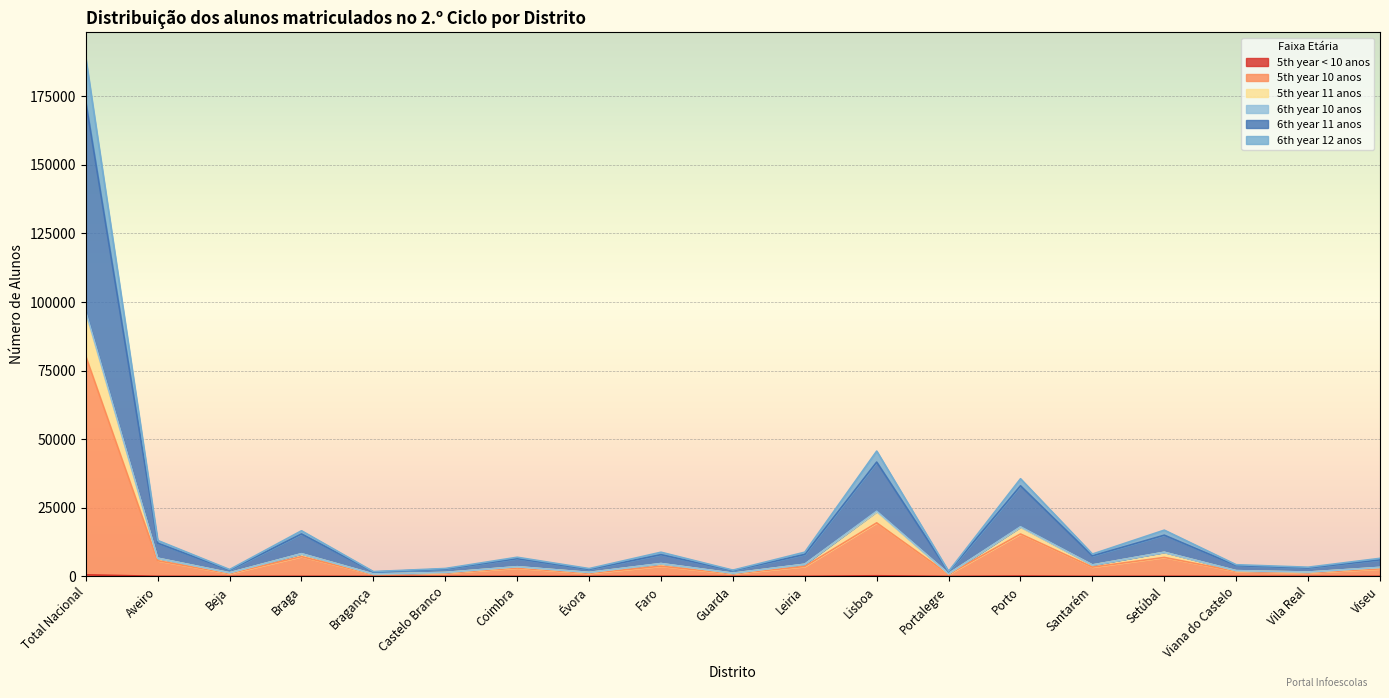

True or false: 6th year 12 anos and 5th year < 10 anos cross at least once.

False